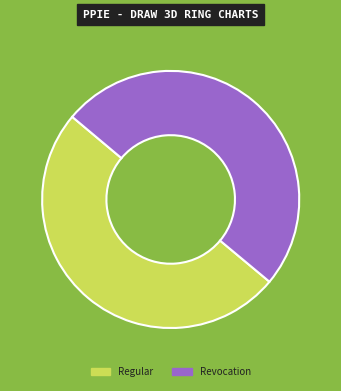

True or false: Revocation accounts for 50% of the total.

True